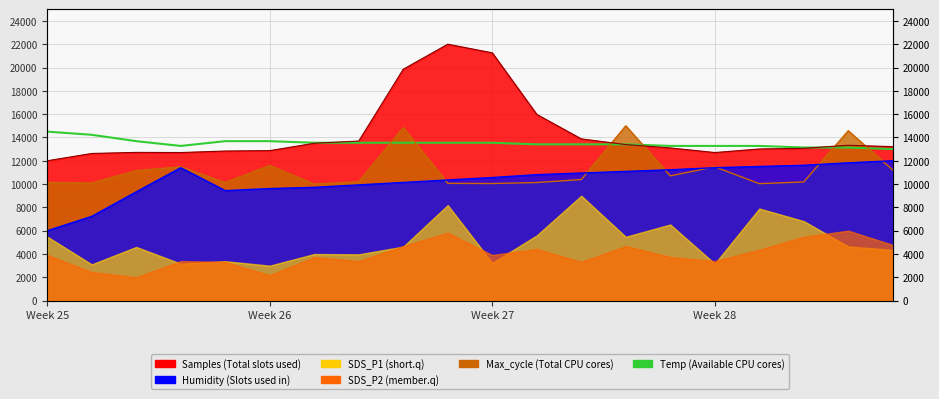

What is the label of the 1st point from the left?

Week 25